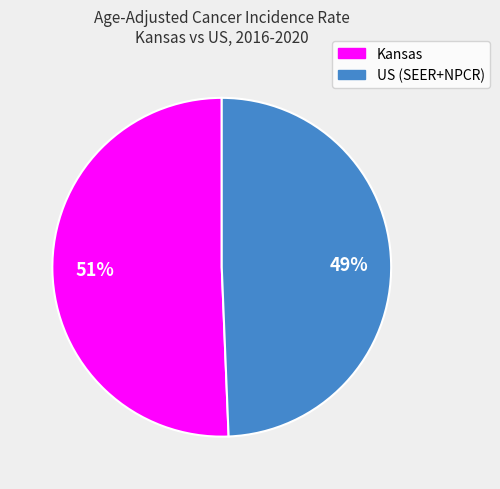

What percentage is the Kansas slice, to the nearest percent?

51%